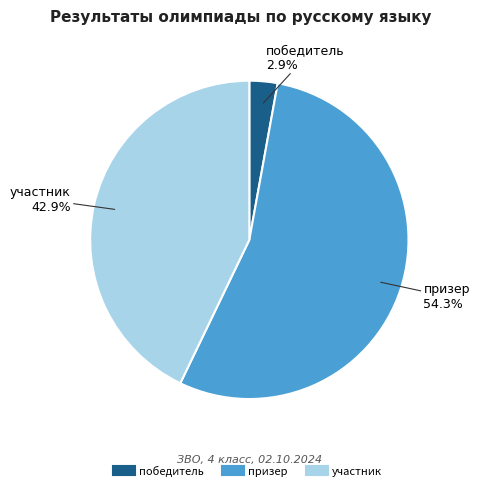

Rank the categories by value from lowest to highest.

победитель, участник, призер